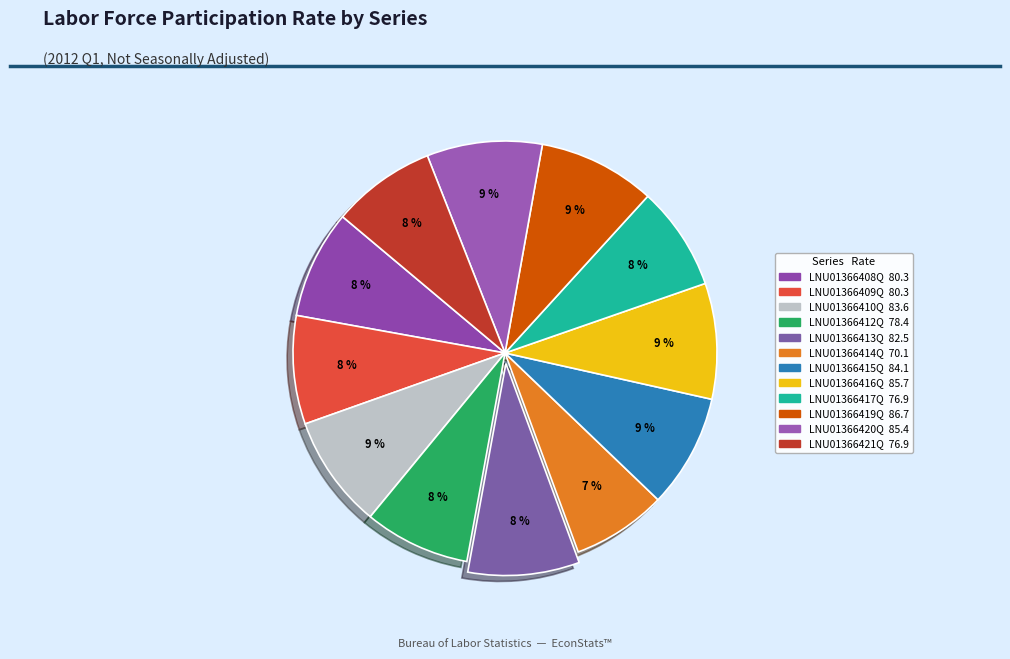

To the nearest percent, what is the average slice percentage?

8%